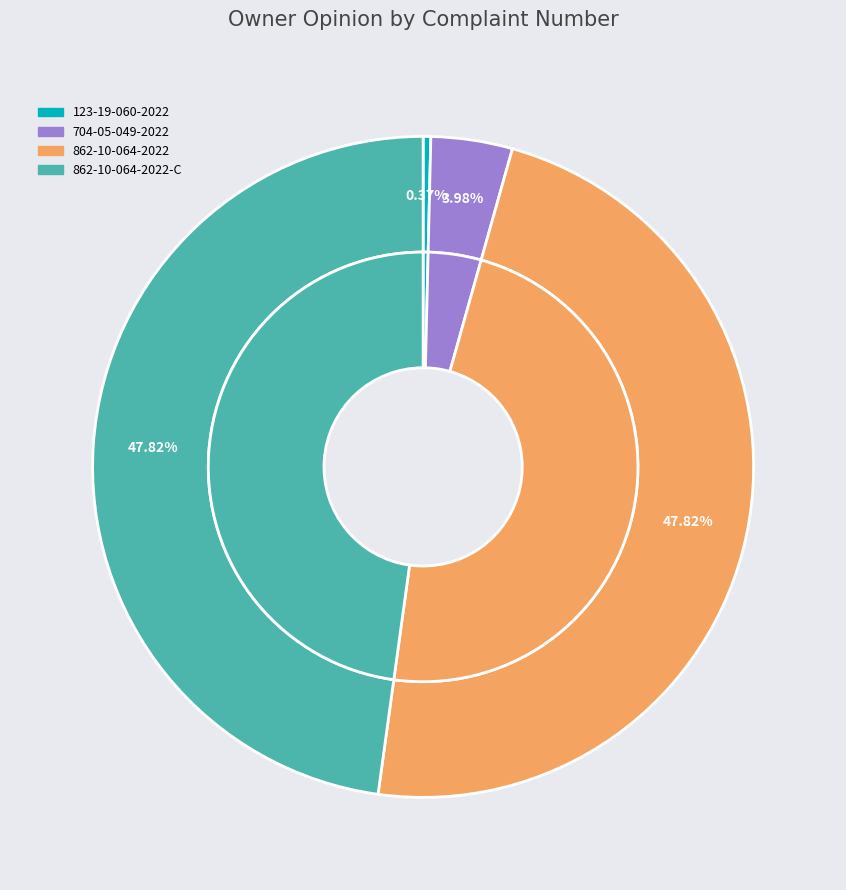

What portion of the pie excludes 704-05-049-2022?

96.0%